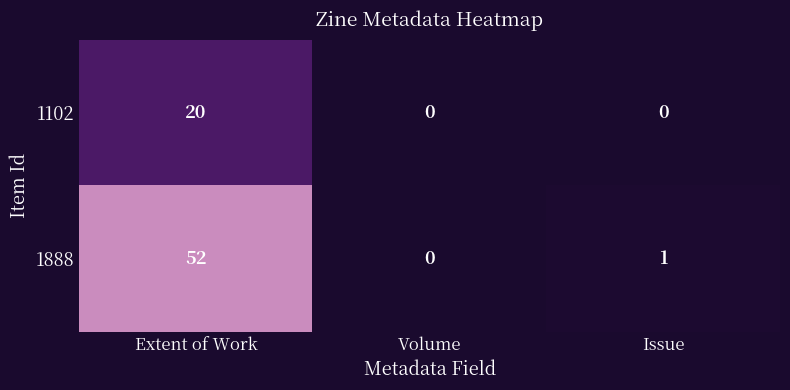

Which series has the largest total across all categories?

1888